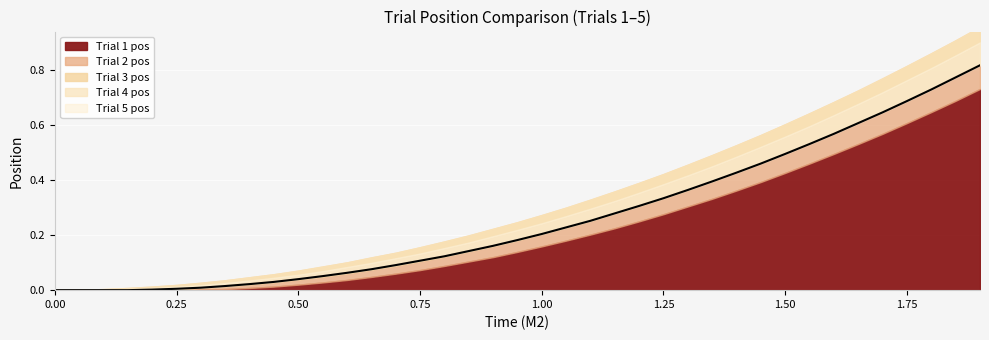

What is the value of the Trial 2 pos point at the 31st from the left?

0.5